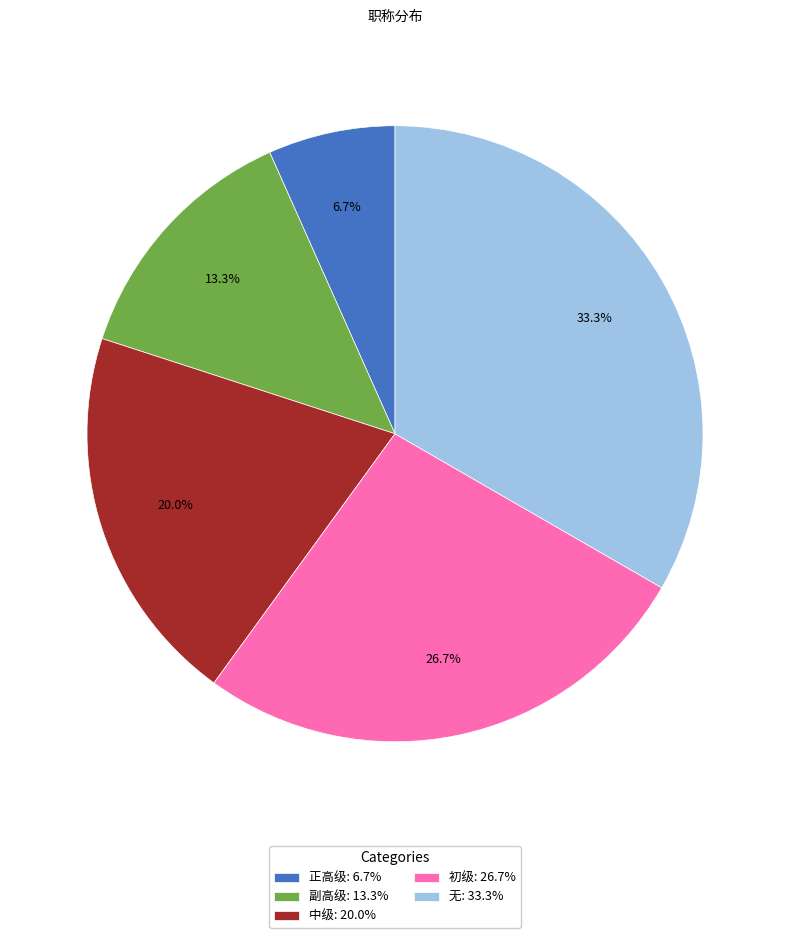

To the nearest percent, what is the average slice percentage?

20%